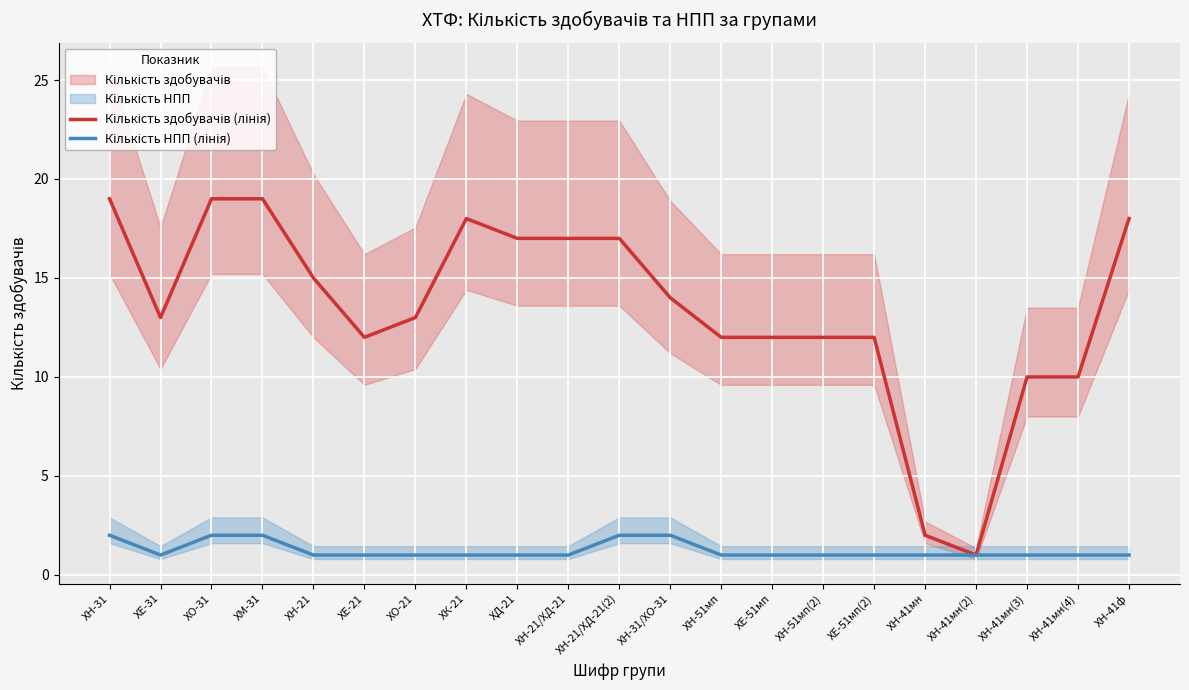

The Кількість здобувачів (лінія) series shows 21 at ХН-31/ХО-31. True or false?

False